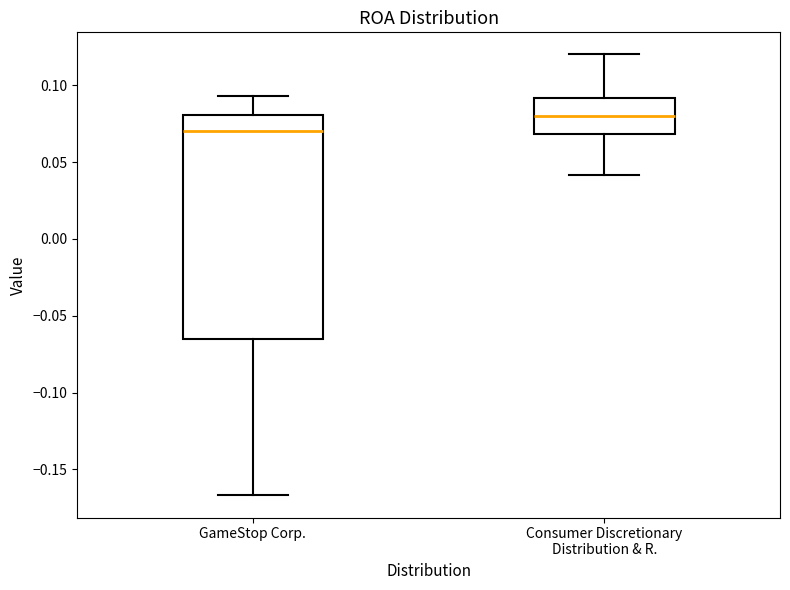

Where does the upper whisker of the box for Consumer Discretionary Distribution & R. end on the y-axis? The values are not printed on the chart, so give them approximately, as read against the axis.

0.120